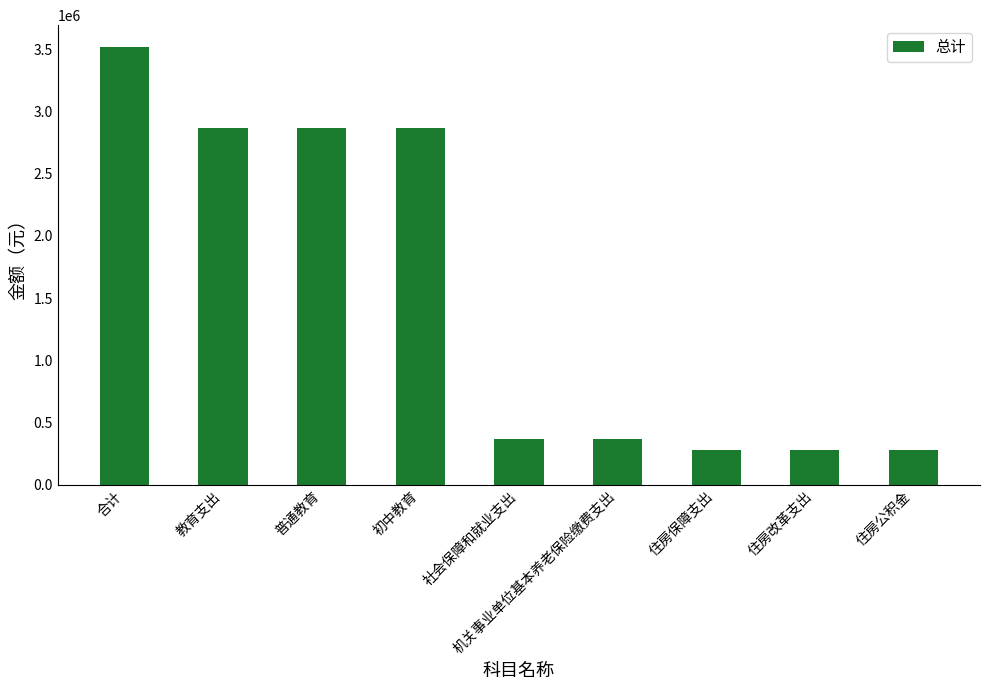

Which label corresponds to the largest value in the chart?

合计